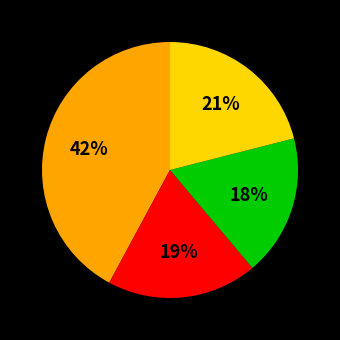

To the nearest percent, what is the difference between the largest and smallest slice percentages?

24%